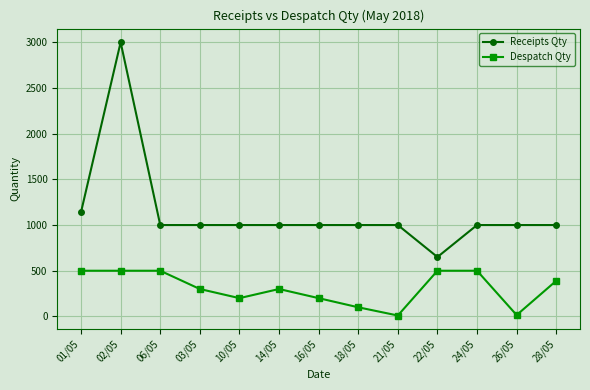

What is the value of the Receipts Qty point at the 7th from the left?

1000